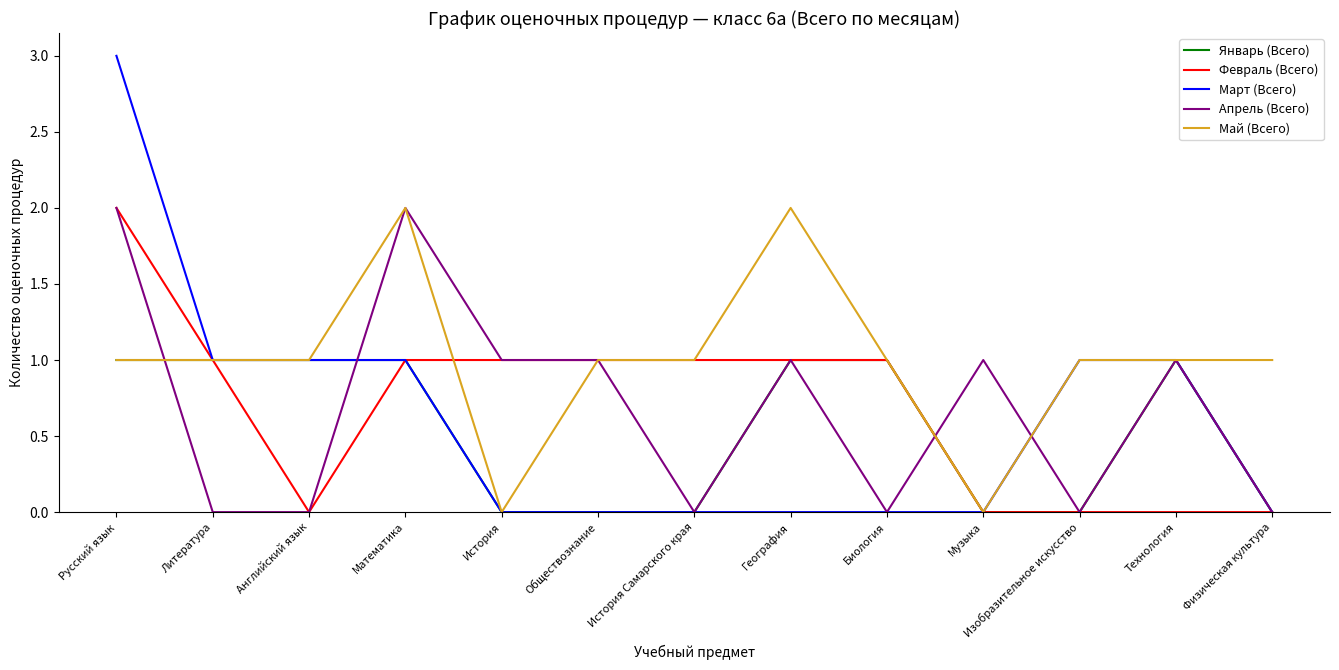

Reading left to right, what are all the values shown in this chart?

Январь (Всего): 1	1	1	1	0	0	0	1	1	0	0	1	0
Февраль (Всего): 2	1	0	1	1	1	1	1	1	0	0	0	0
Март (Всего): 3	1	1	1	0	0	0	0	0	0	1	1	0
Апрель (Всего): 2	0	0	2	1	1	0	1	0	1	0	1	0
Май (Всего): 1	1	1	2	0	1	1	2	1	0	1	1	1